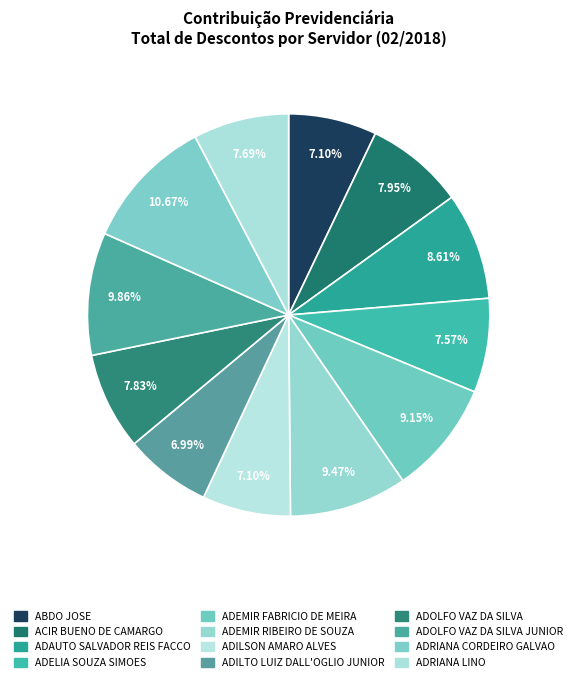

How many slices are in this pie chart?

12